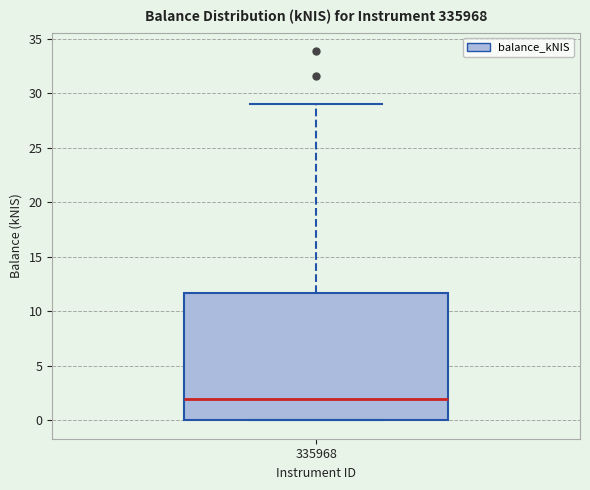

Transcribe this box plot: give where the median line is, the range the box spans, and where the two whiskers end, as read against the y-axis. The values are not printed on the chart, so give them approximately, as read against the axis.

median 2.0, box 0.0 to 11.5, whiskers 0.0 to 29.0